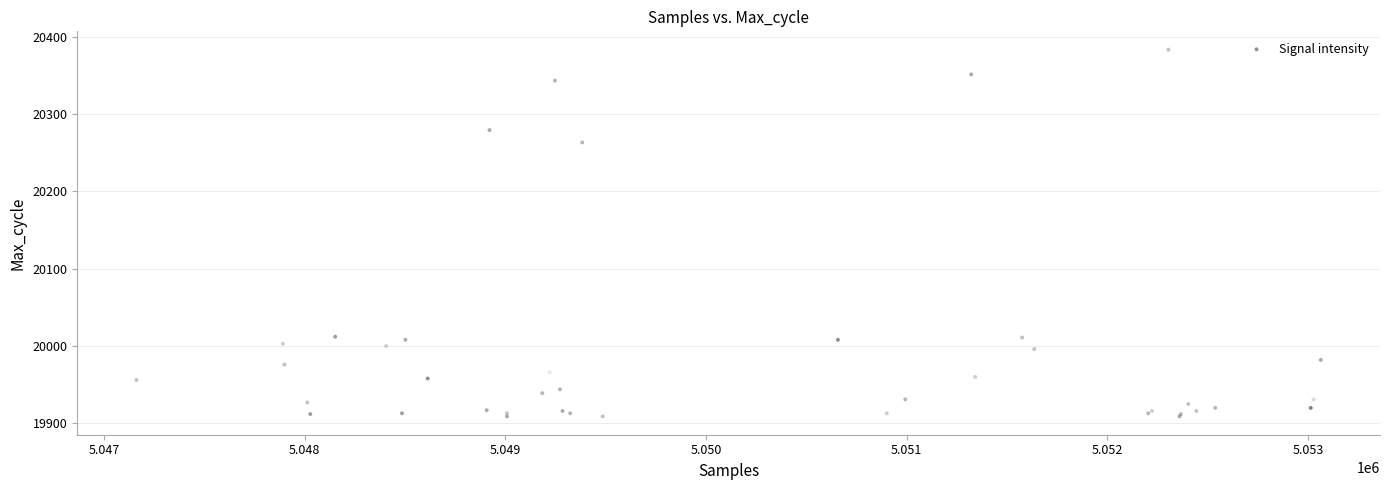

What Y value in the scatter plot is closest to 20146?

20263